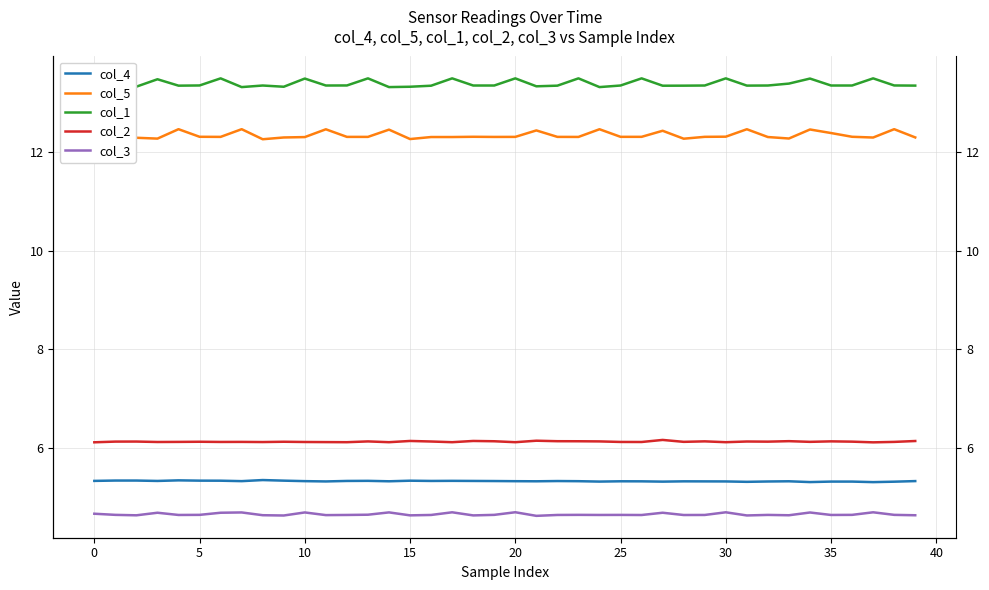

Reading right to left, list all the values displayed in this chart.

col_4: 5.3	5.3	5.3	5.3	5.3	5.3	5.3	5.3	5.3	5.3	5.3	5.3	5.3	5.3	5.3	5.3	5.3	5.3	5.3	5.3	5.3	5.3	5.3	5.3	5.3	5.3	5.3	5.3	5.3	5.3	5.3	5.3	5.3	5.3	5.3	5.3	5.3	5.3	5.3	5.3
col_5: 12.3	12.5	12.3	12.3	12.4	12.5	12.3	12.3	12.5	12.3	12.3	12.3	12.4	12.3	12.3	12.5	12.3	12.3	12.4	12.3	12.3	12.3	12.3	12.3	12.3	12.5	12.3	12.3	12.5	12.3	12.3	12.3	12.5	12.3	12.3	12.5	12.3	12.3	12.3	12.5
col_1: 13.3	13.3	13.5	13.3	13.3	13.5	13.4	13.3	13.3	13.5	13.3	13.3	13.3	13.5	13.3	13.3	13.5	13.3	13.3	13.5	13.3	13.3	13.5	13.3	13.3	13.3	13.5	13.3	13.3	13.5	13.3	13.3	13.3	13.5	13.3	13.3	13.5	13.3	13.3	13.3
col_2: 6.1	6.1	6.1	6.1	6.1	6.1	6.1	6.1	6.1	6.1	6.1	6.1	6.2	6.1	6.1	6.1	6.1	6.1	6.1	6.1	6.1	6.1	6.1	6.1	6.1	6.1	6.1	6.1	6.1	6.1	6.1	6.1	6.1	6.1	6.1	6.1	6.1	6.1	6.1	6.1
col_3: 4.6	4.6	4.7	4.6	4.6	4.7	4.6	4.6	4.6	4.7	4.6	4.6	4.7	4.6	4.6	4.6	4.6	4.6	4.6	4.7	4.6	4.6	4.7	4.6	4.6	4.7	4.6	4.6	4.6	4.7	4.6	4.6	4.7	4.7	4.6	4.6	4.7	4.6	4.6	4.7